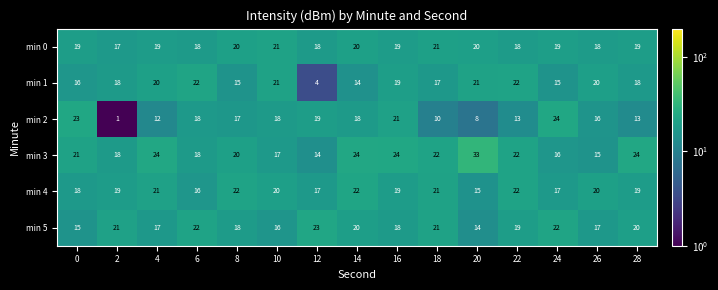

Is the value of min 4 at 2 greater than the value of min 1 at 26?

No